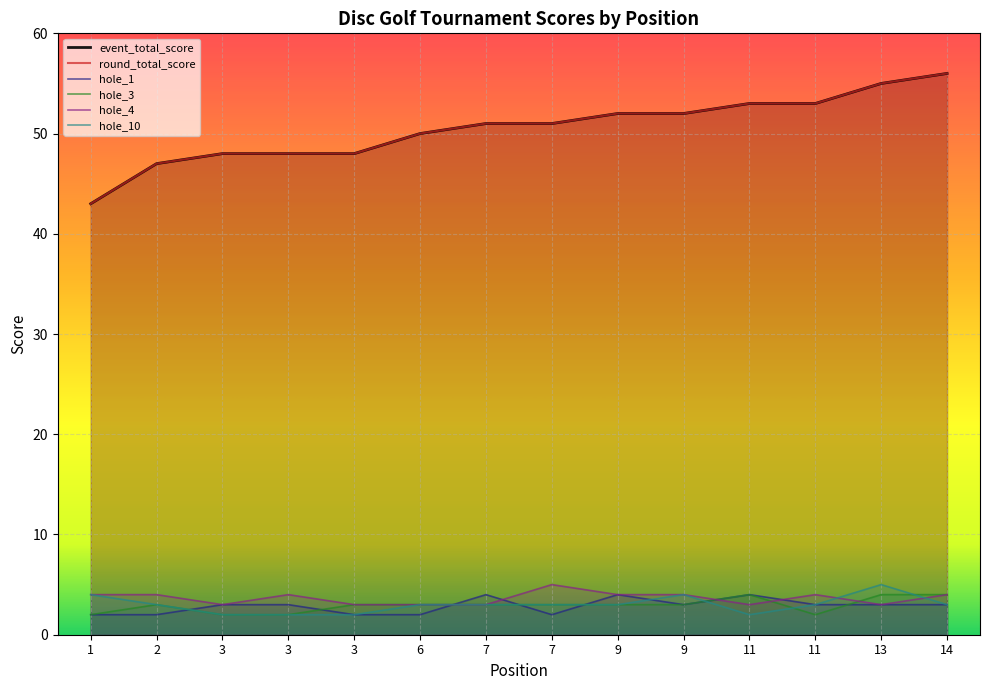

Which series changed the most between 1 and 13?

event_total_score